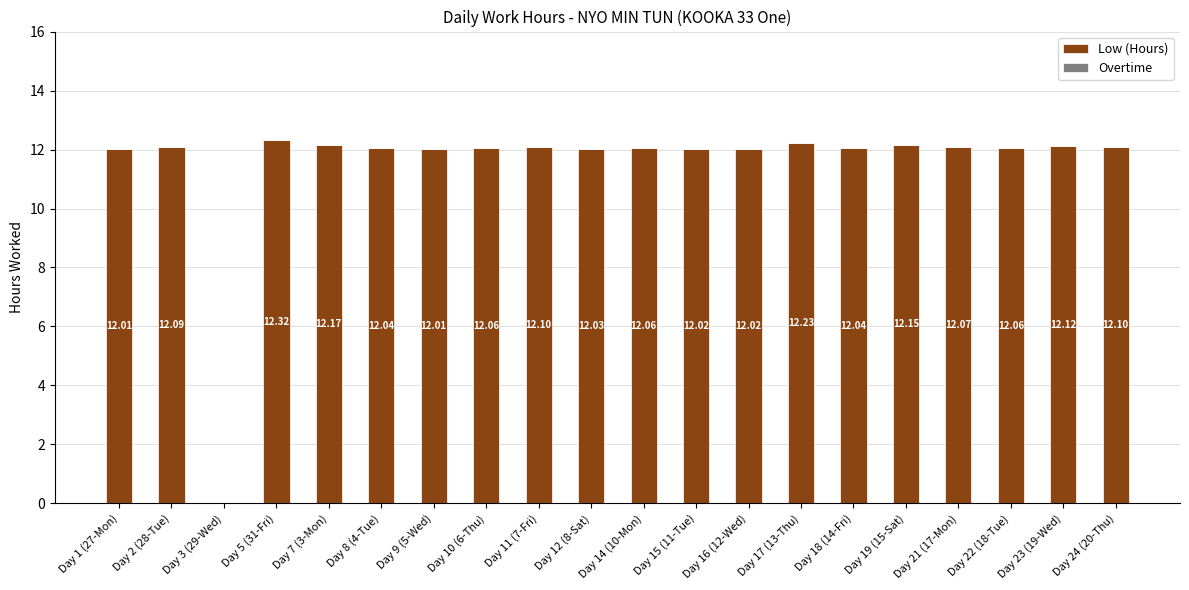

What is the sum of all values?

229.7